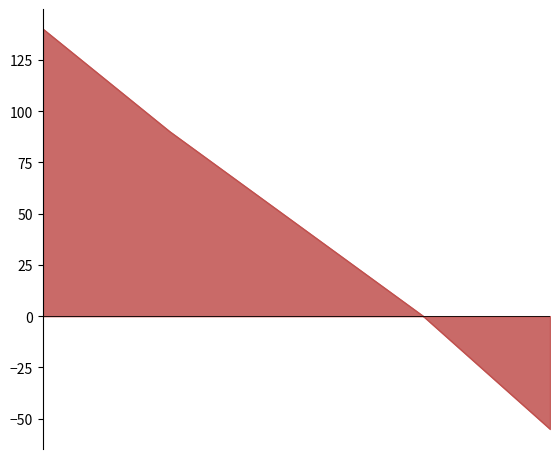

True or false: the data has more than 0 interior local peaks.

False